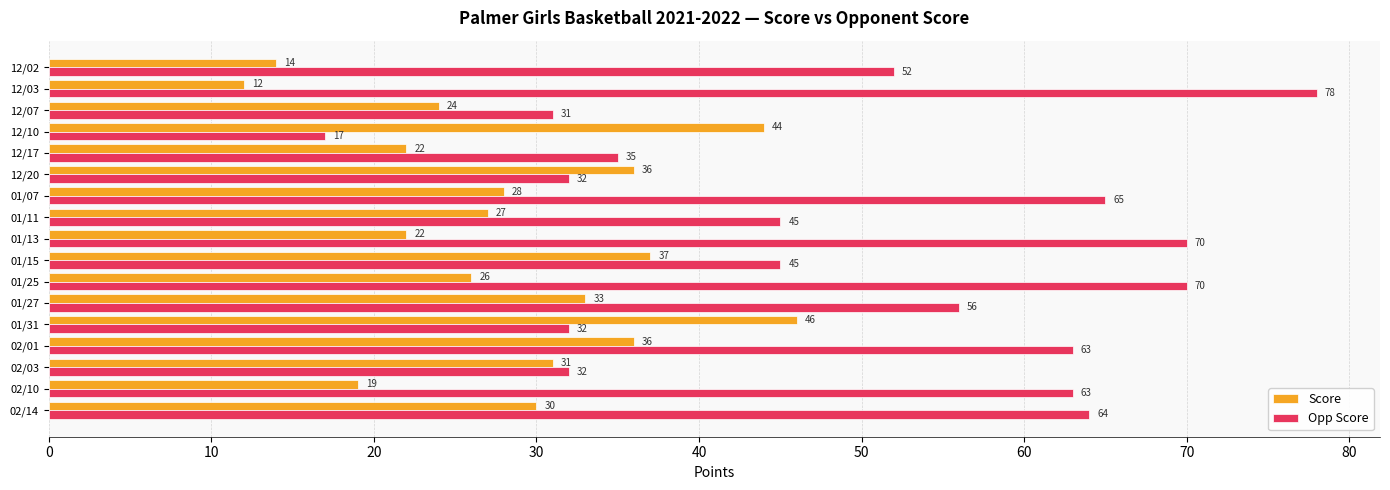

The value of Opp Score at 01/11 is 45. True or false?

True